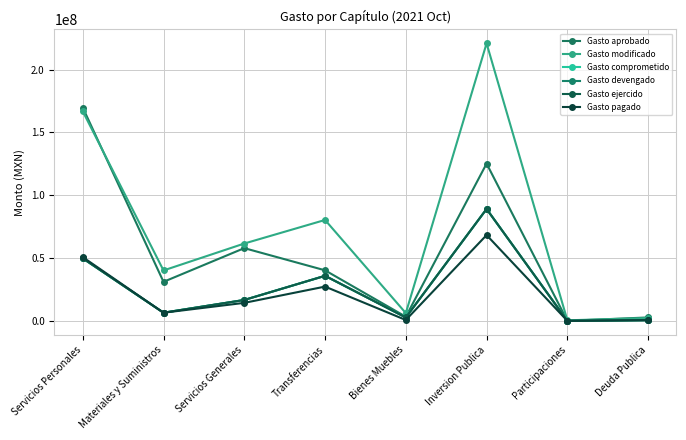

Rank the categories by Gasto comprometido value from lowest to highest.

Participaciones, Deuda Publica, Bienes Muebles, Materiales y Suministros, Servicios Generales, Transferencias, Servicios Personales, Inversion Publica